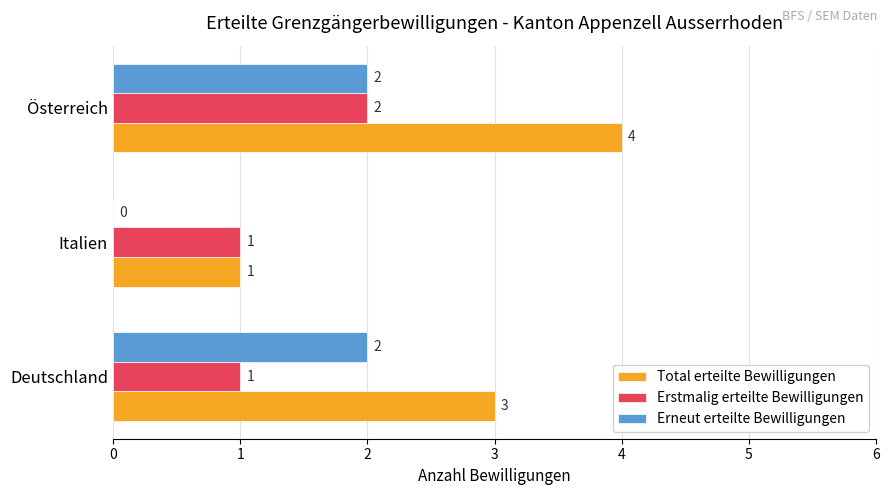

Which series has the largest total across all categories?

Total erteilte Bewilligungen